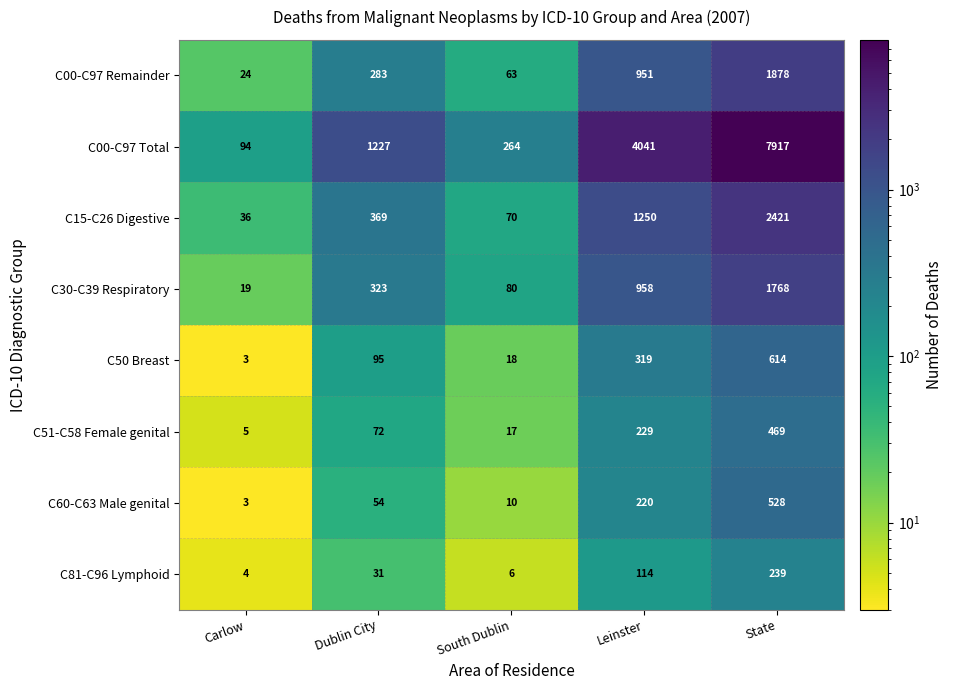

The value of C30-C39 Respiratory at South Dublin is 80. True or false?

True